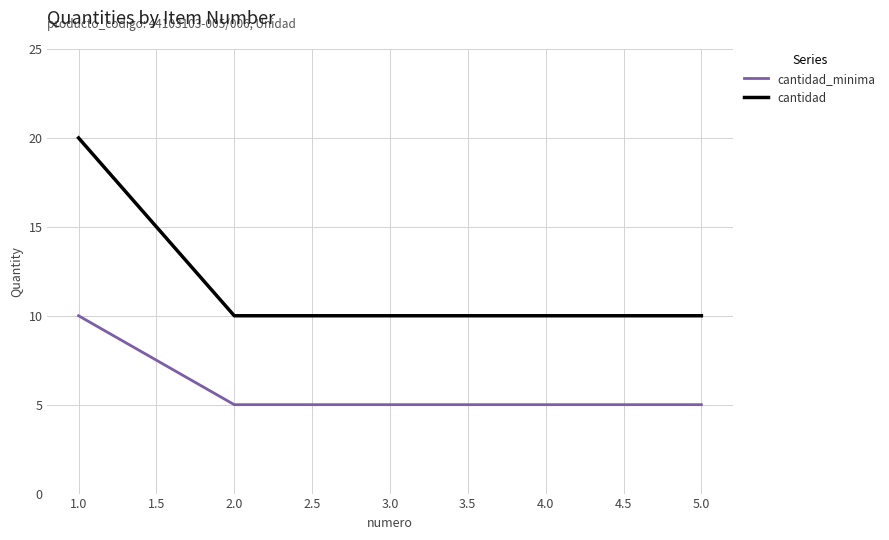

At which category is the sum across all series the highest?

1.0